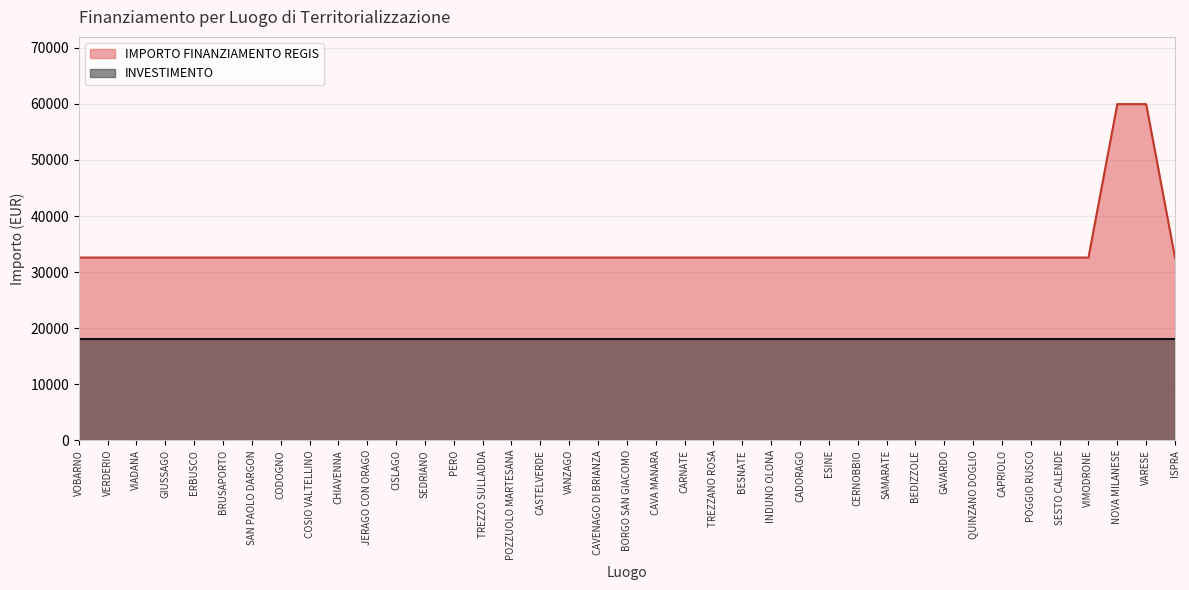

What position from the left is CASTELVERDE?

17